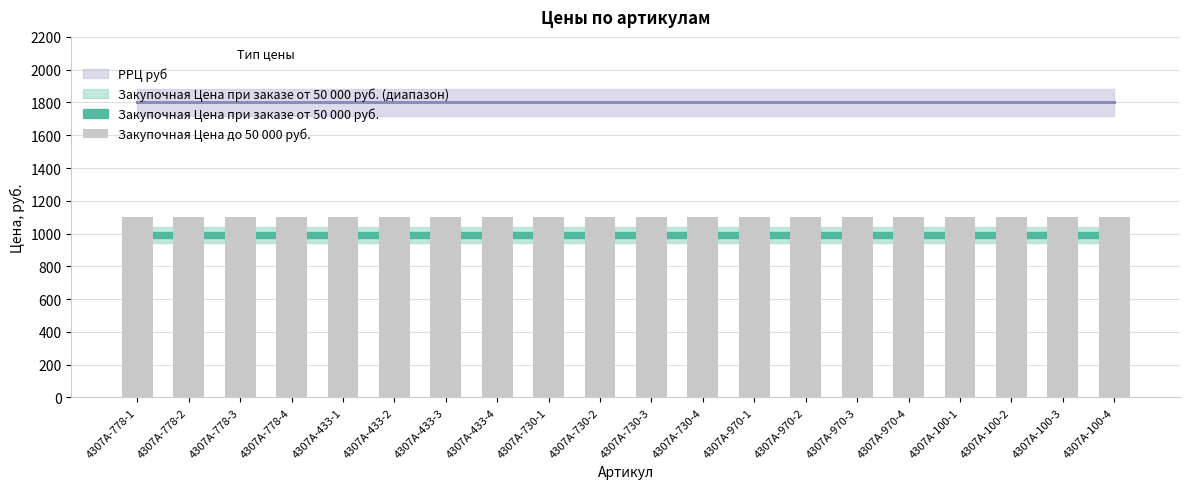

Read the Закупочная Цена при заказе от 50 000 руб. value at 4307A-730-1.

990